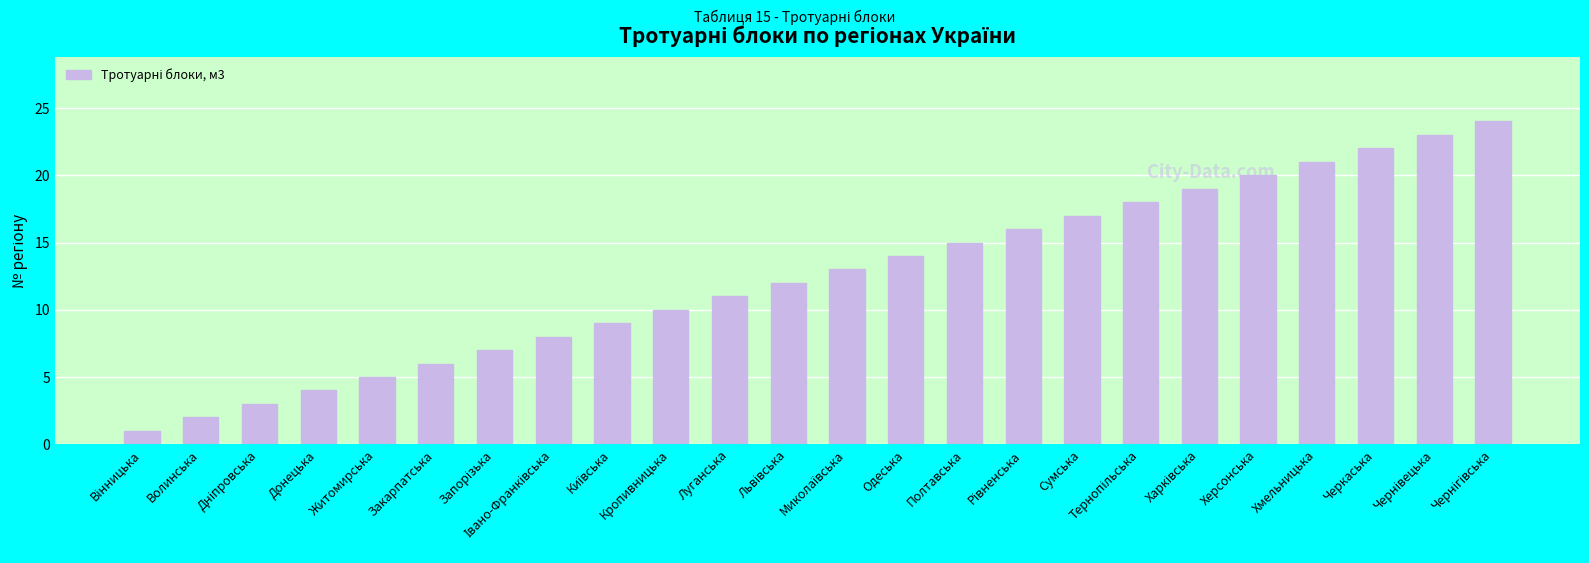

How many bars are there in total?

24